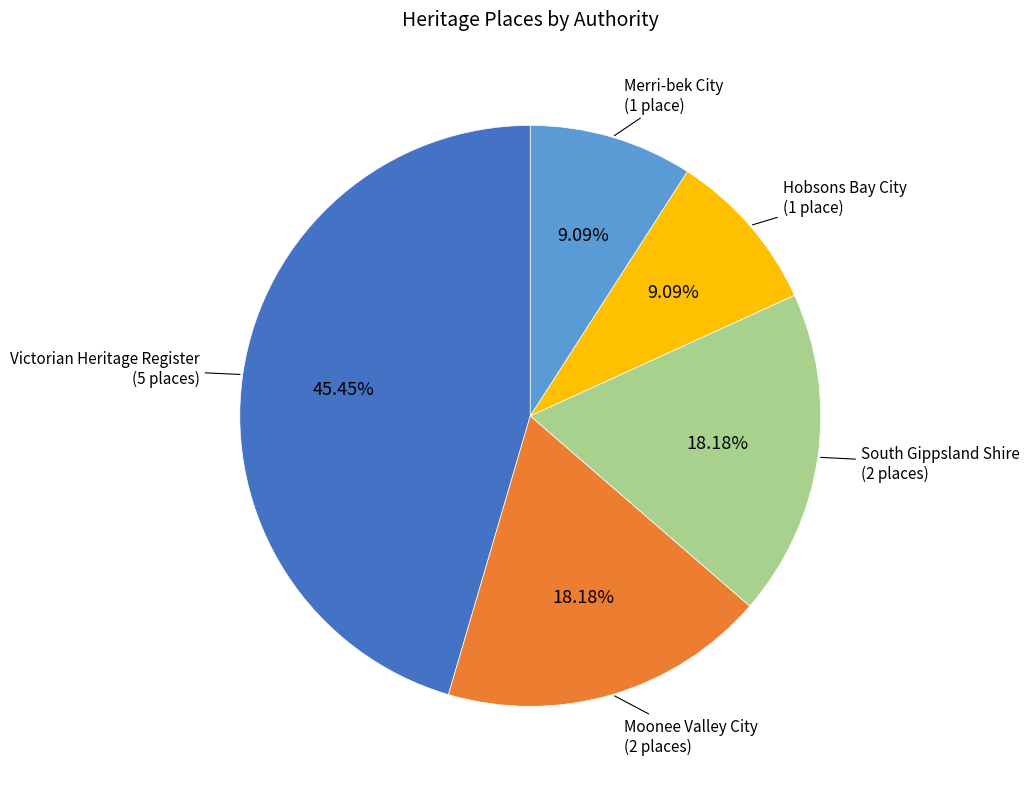

How many slices are in this pie chart?

5